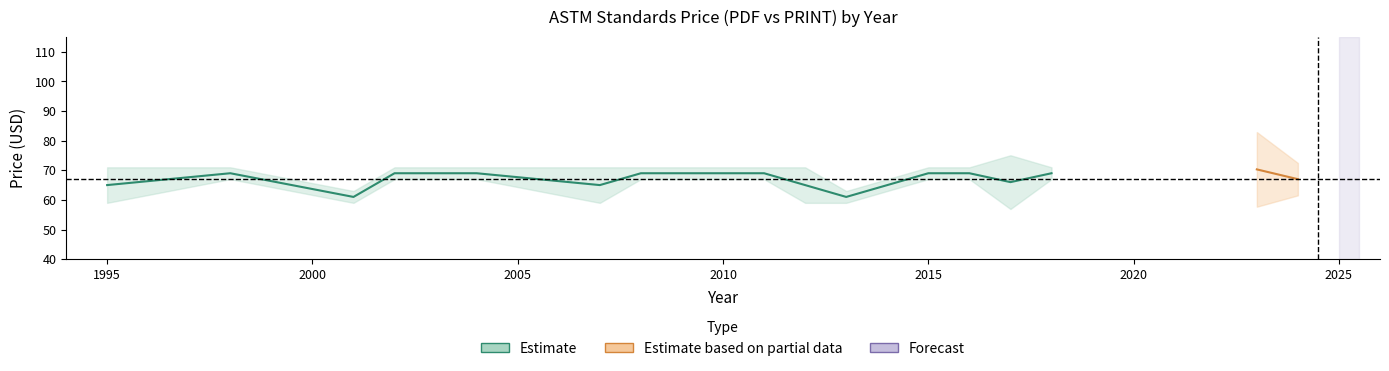

Between 2023 and 2010, which is larger?

2023